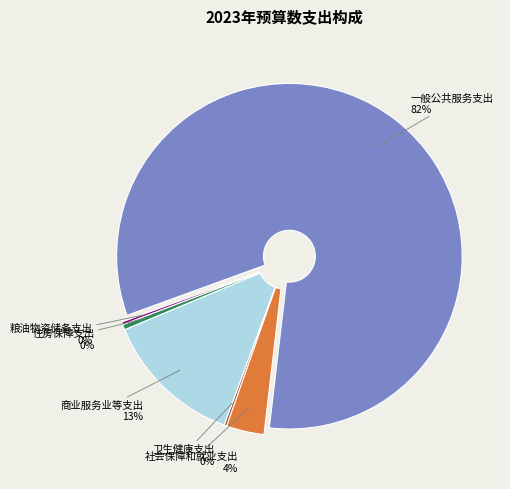

Is it true that 社会保障和就业支出 is 4% of the pie?

True